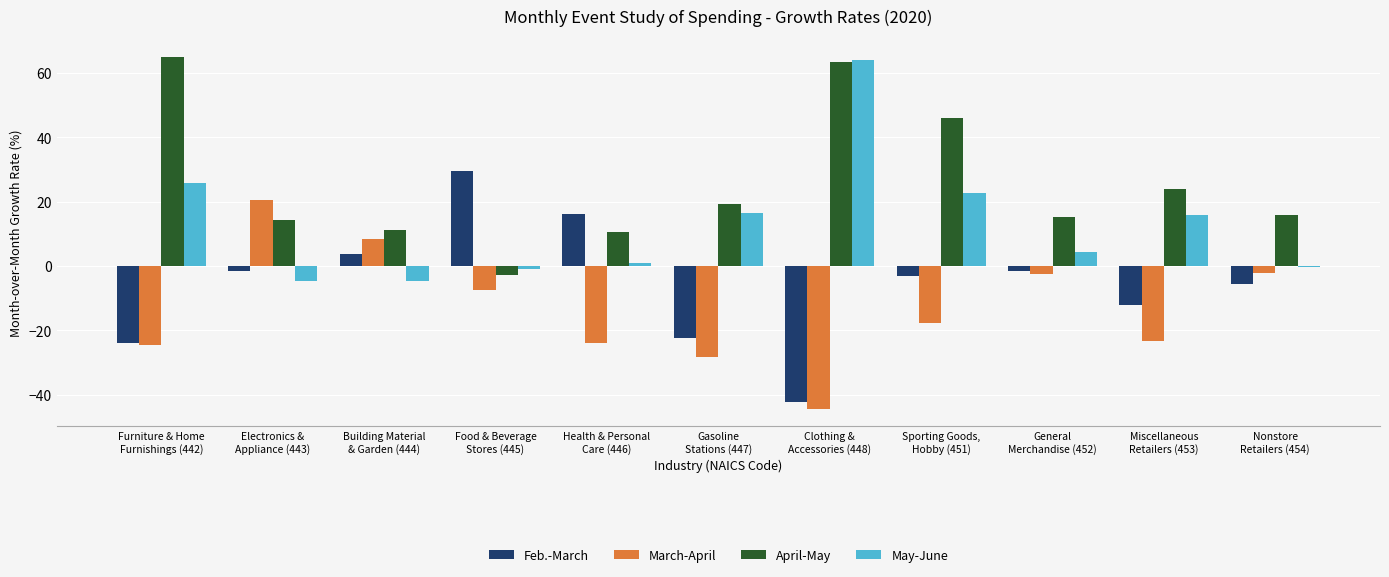

Which series has the largest range (max minus min)?

Feb.-March